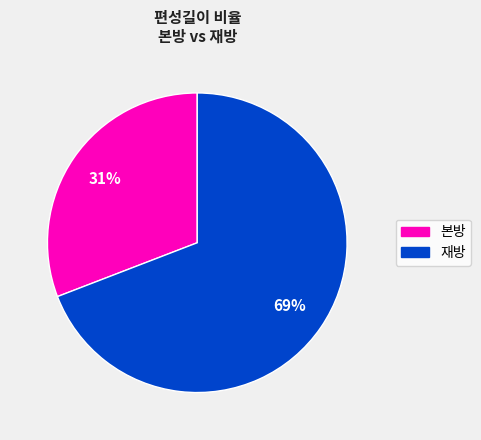

Is there a majority slice in this chart?

Yes